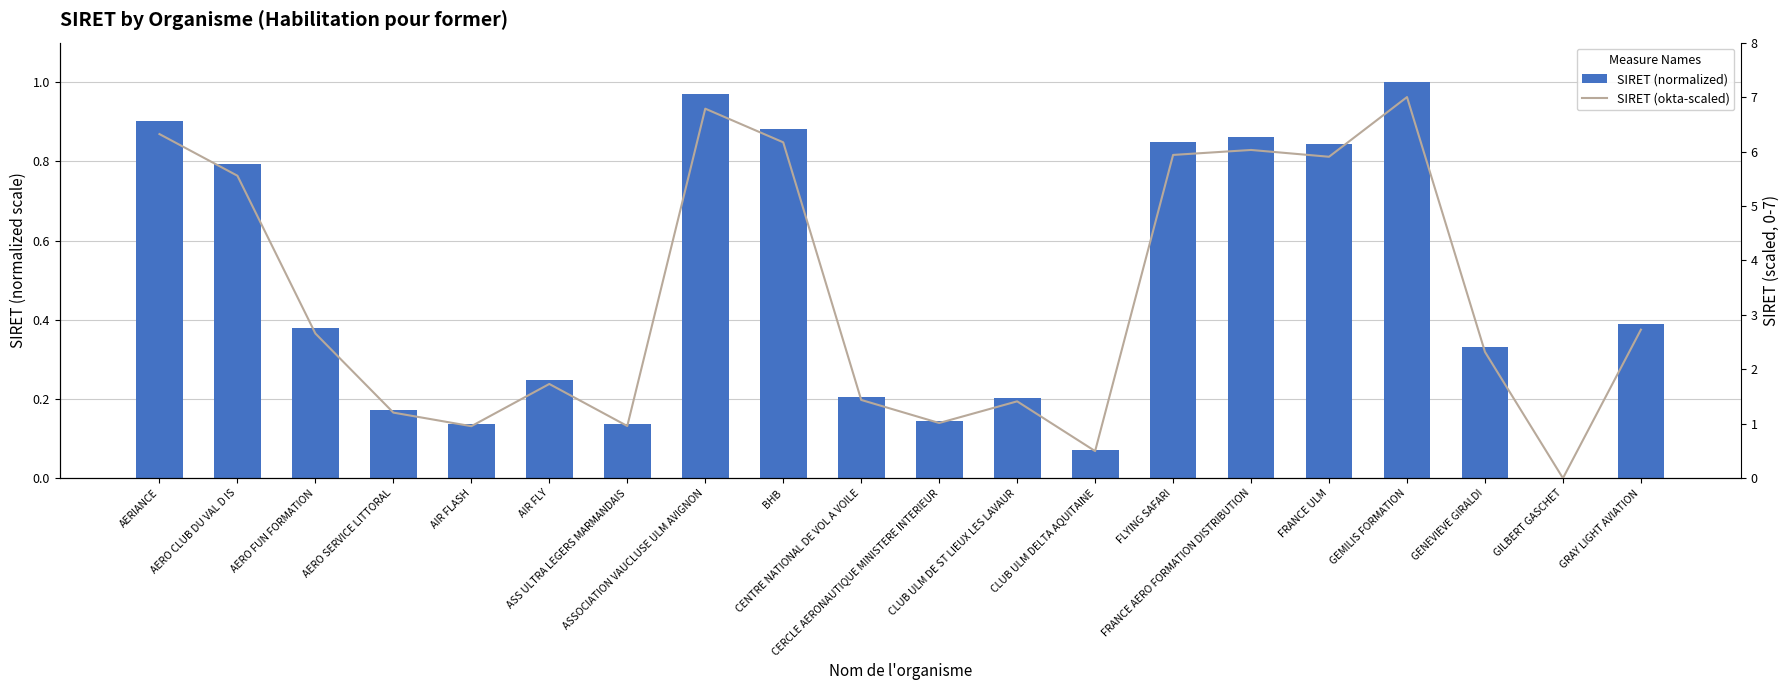

Reading left to right, what are all the values shown in this chart?

SIRET (normalized): AERIANCE=0.9	AERO CLUB DU VAL D IS=0.8	AERO FUN FORMATION=0.4	AERO SERVICE LITTORAL=0.2	AIR FLASH=0.1	AIR FLY=0.2	ASS ULTRA LEGERS MARMANDAIS=0.1	ASSOCIATION VAUCLUSE ULM AVIGNON=1.0	BHB=0.9	CENTRE NATIONAL DE VOL A VOILE=0.2	CERCLE AERONAUTIQUE MINISTERE INTERIEUR=0.1	CLUB ULM DE ST LIEUX LES LAVAUR=0.2	CLUB ULM DELTA AQUITAINE=0.1	FLYING SAFARI=0.8	FRANCE AERO FORMATION DISTRIBUTION=0.9	FRANCE ULM=0.8	GEMILIS FORMATION=1.0	GENEVIEVE GIRALDI=0.3	GILBERT GASCHET=0.0	GRAY LIGHT AVIATION=0.4
SIRET (okta-scaled): AERIANCE=6.3	AERO CLUB DU VAL D IS=5.6	AERO FUN FORMATION=2.7	AERO SERVICE LITTORAL=1.2	AIR FLASH=1.0	AIR FLY=1.7	ASS ULTRA LEGERS MARMANDAIS=1.0	ASSOCIATION VAUCLUSE ULM AVIGNON=6.8	BHB=6.2	CENTRE NATIONAL DE VOL A VOILE=1.4	CERCLE AERONAUTIQUE MINISTERE INTERIEUR=1.0	CLUB ULM DE ST LIEUX LES LAVAUR=1.4	CLUB ULM DELTA AQUITAINE=0.5	FLYING SAFARI=5.9	FRANCE AERO FORMATION DISTRIBUTION=6.0	FRANCE ULM=5.9	GEMILIS FORMATION=7.0	GENEVIEVE GIRALDI=2.3	GILBERT GASCHET=0.0	GRAY LIGHT AVIATION=2.7